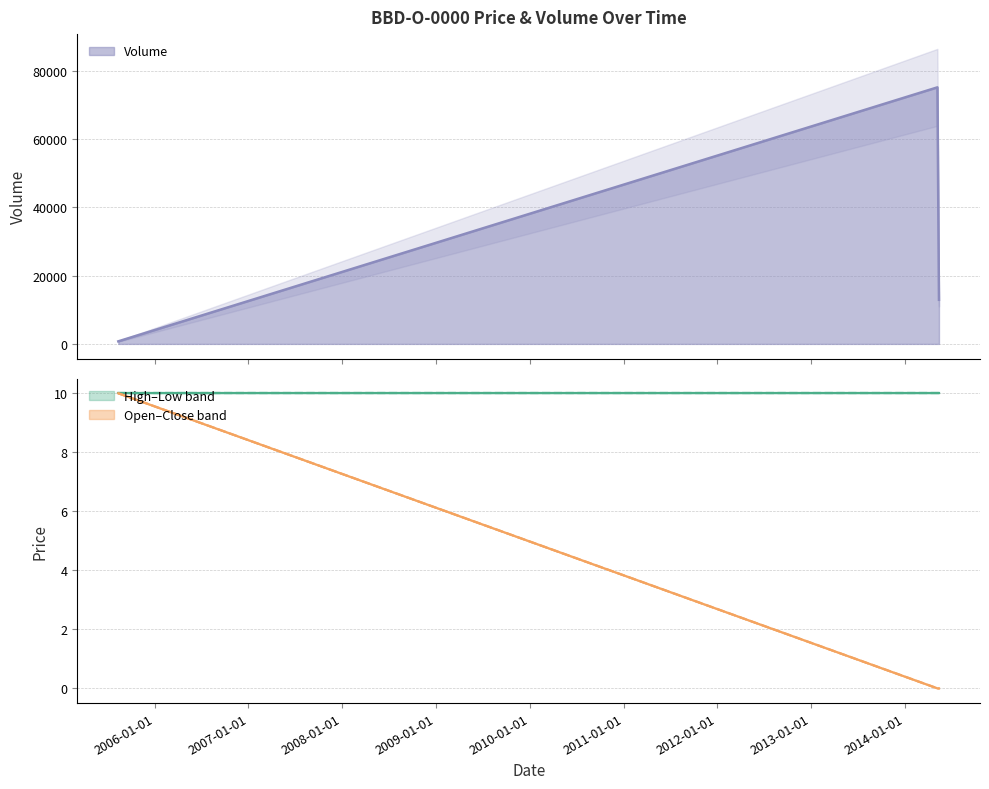

Is it true that Open equals -3 at 2014-05-07?

False